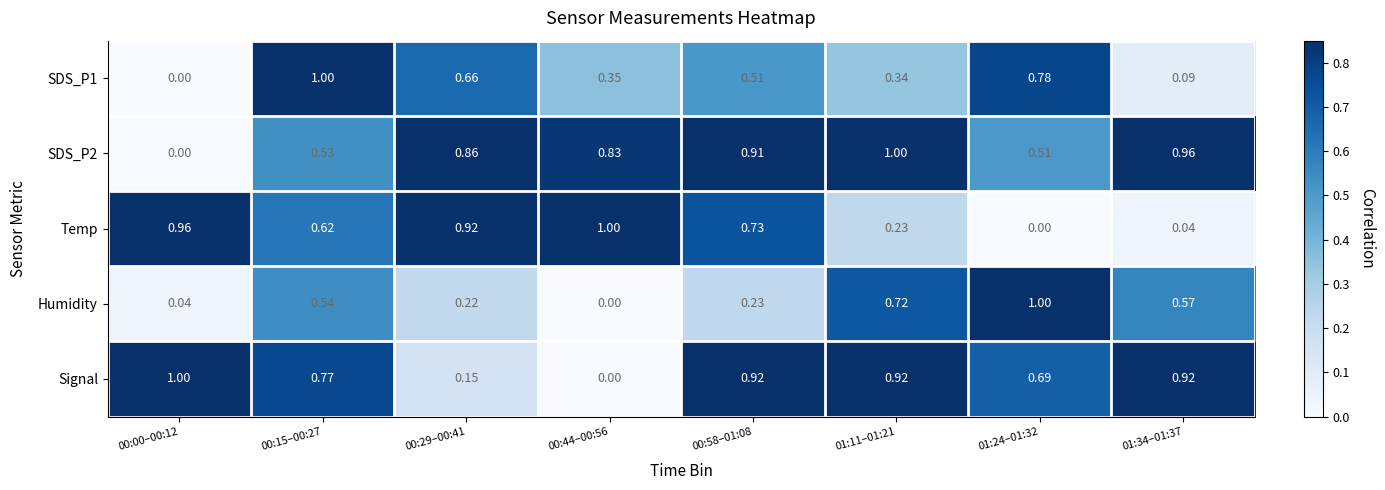

At how many categories does at least one series exceed 0?

8